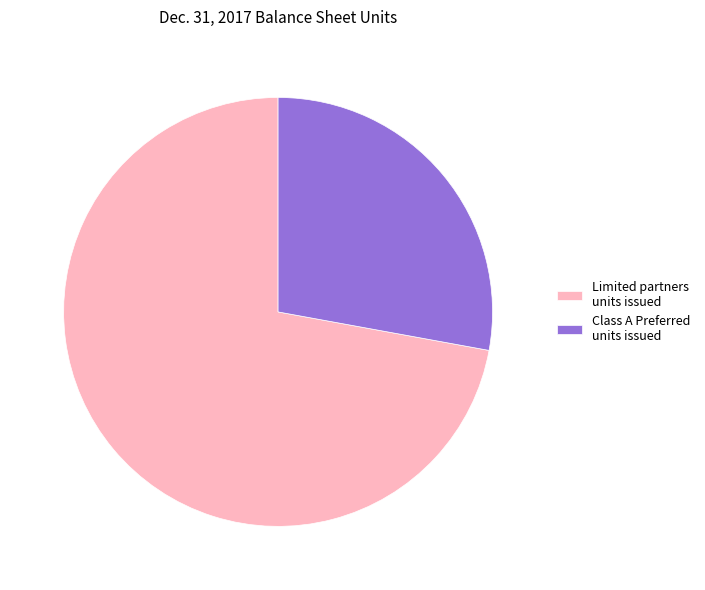

Does any single category account for the majority?

Yes